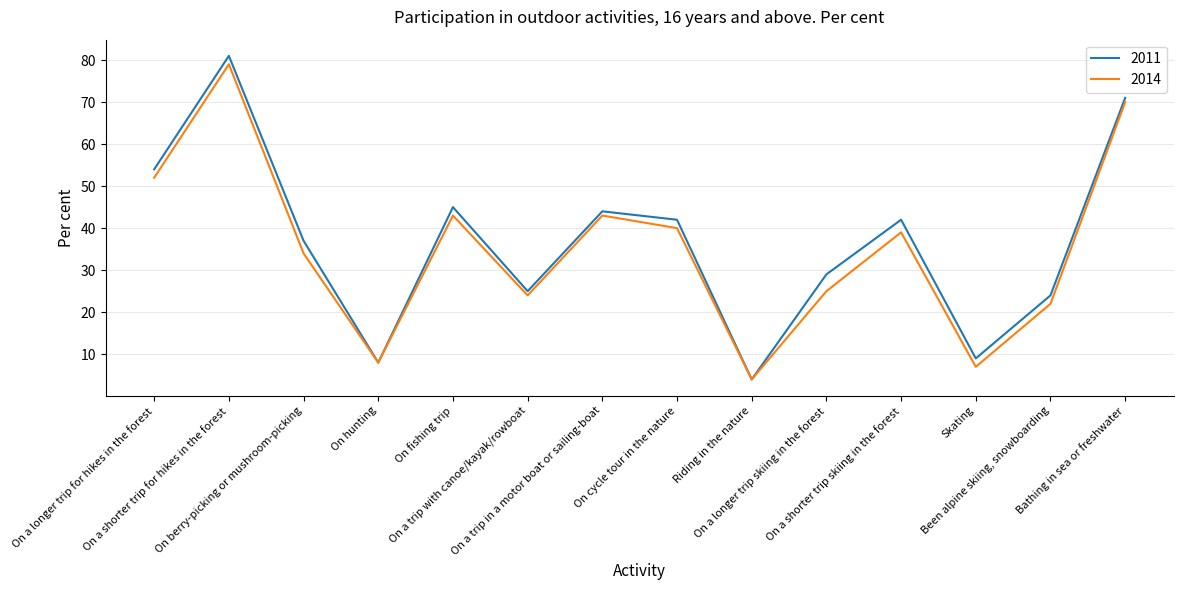

The value of 2011 at On hunting is 8. True or false?

True